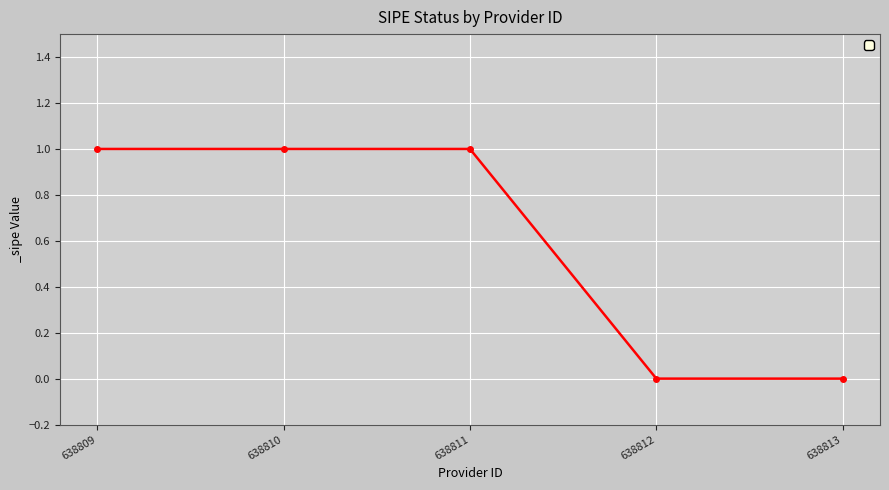

What is the sum of all values?

3